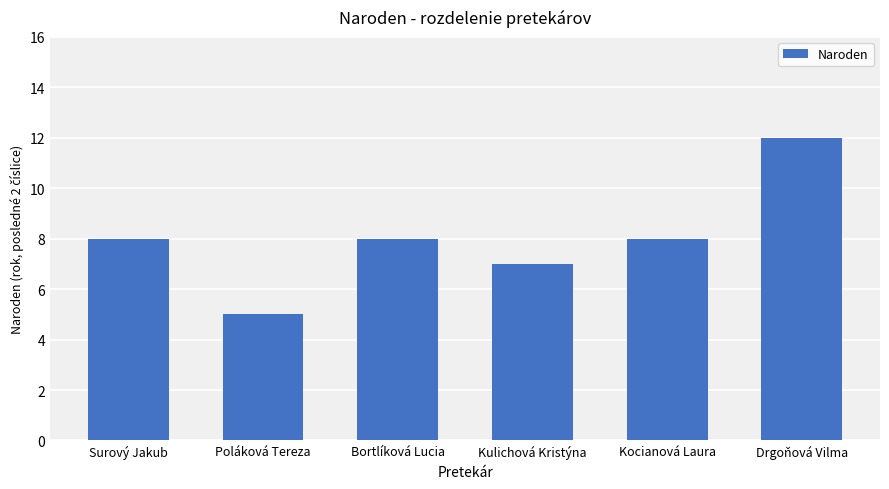

What position from the left is Kocianová Laura?

5